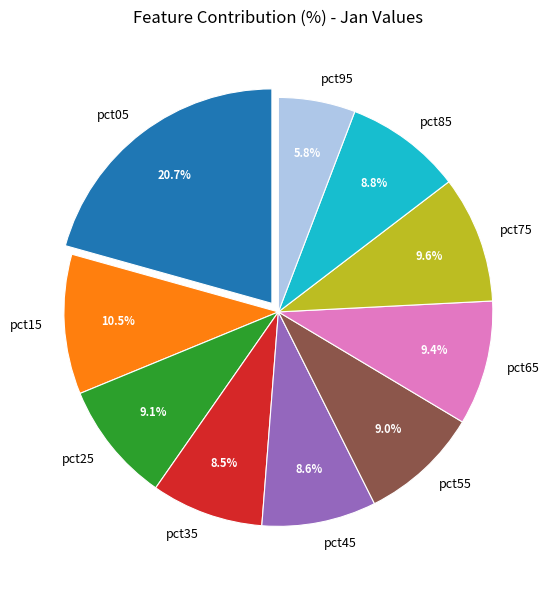

Which slice is the largest?

pct05